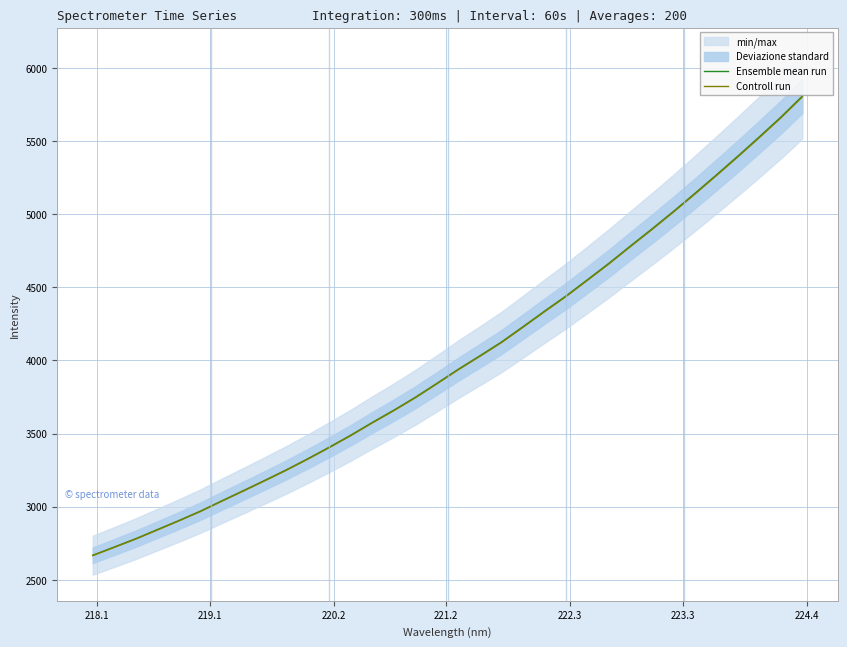

What is the highest value of the Controll run series?

5801.2